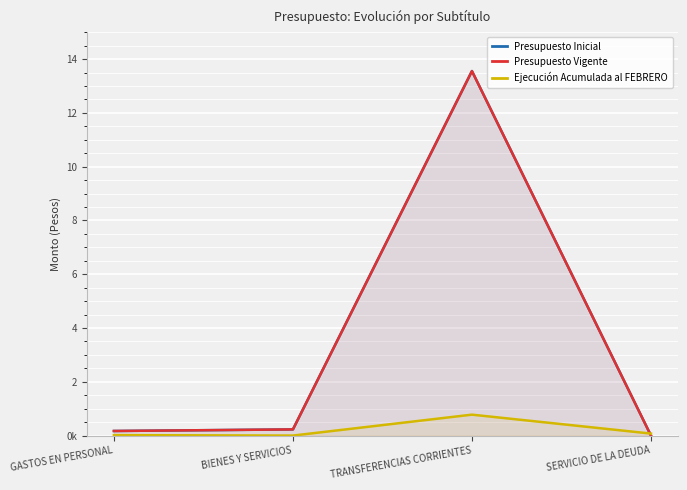

What is the label of the 3rd point from the left?

TRANSFERENCIAS CORRIENTES